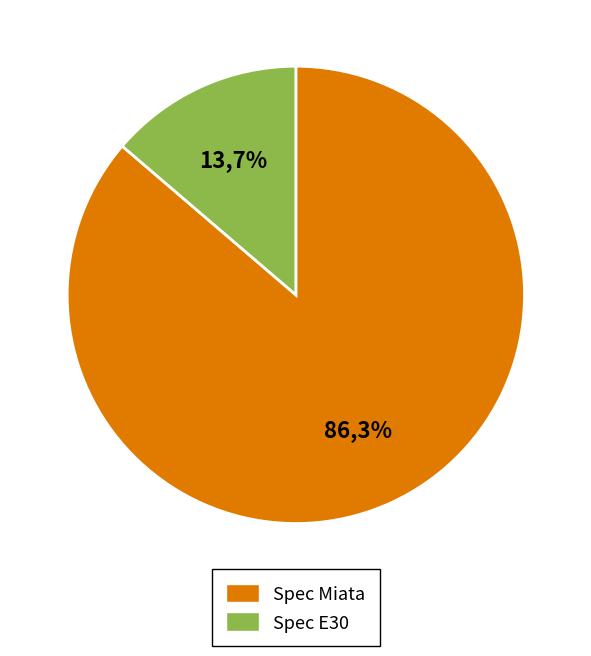

How many segments does this pie chart have?

2